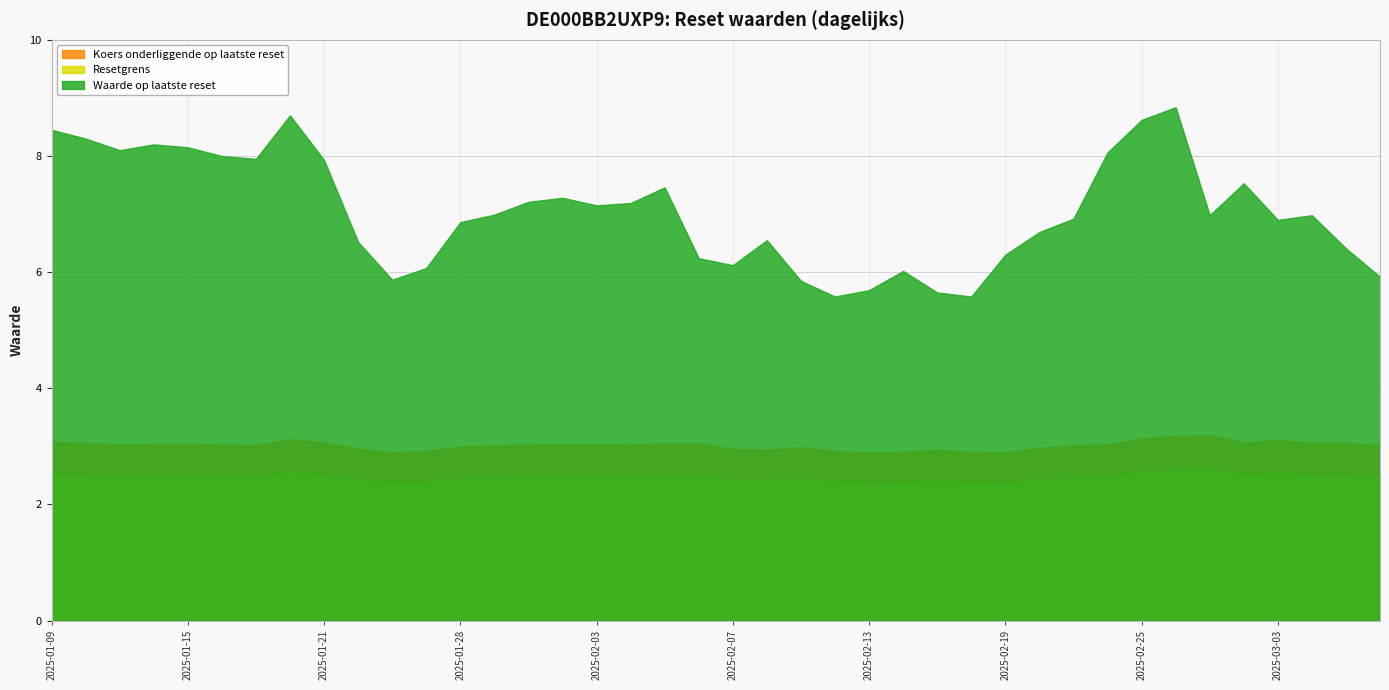

True or false: Koers onderliggende op laatste reset and Resetgrens intersect in this chart.

False